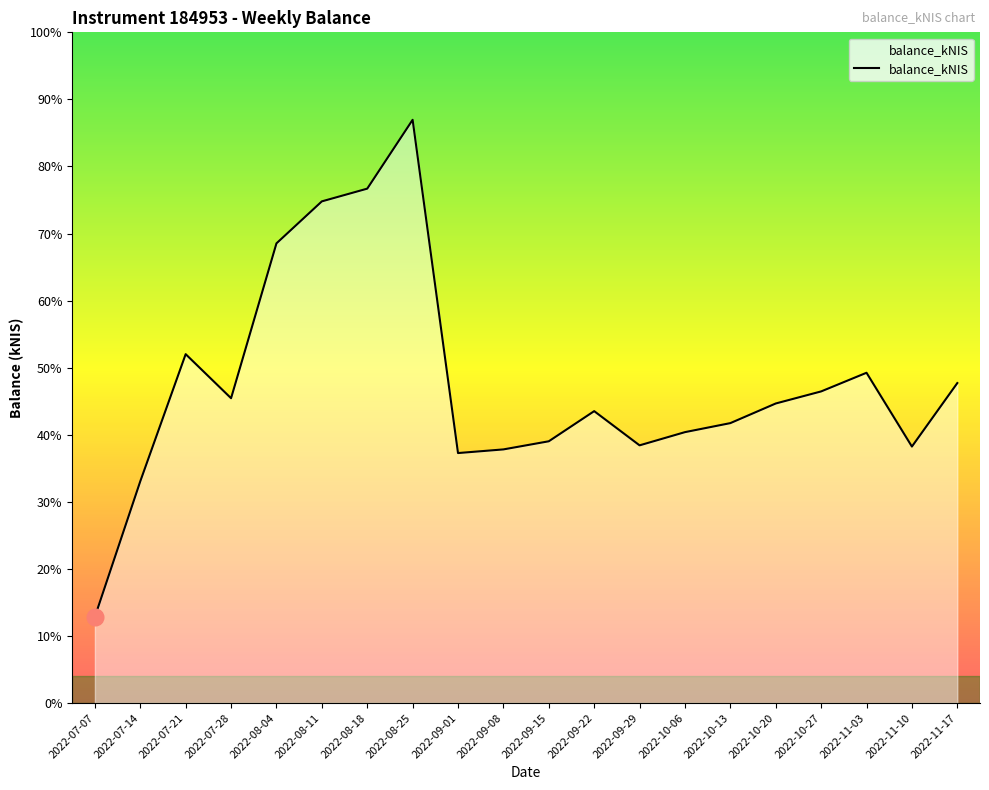

True or false: there are more than 2 points higher than both neighbors.

True